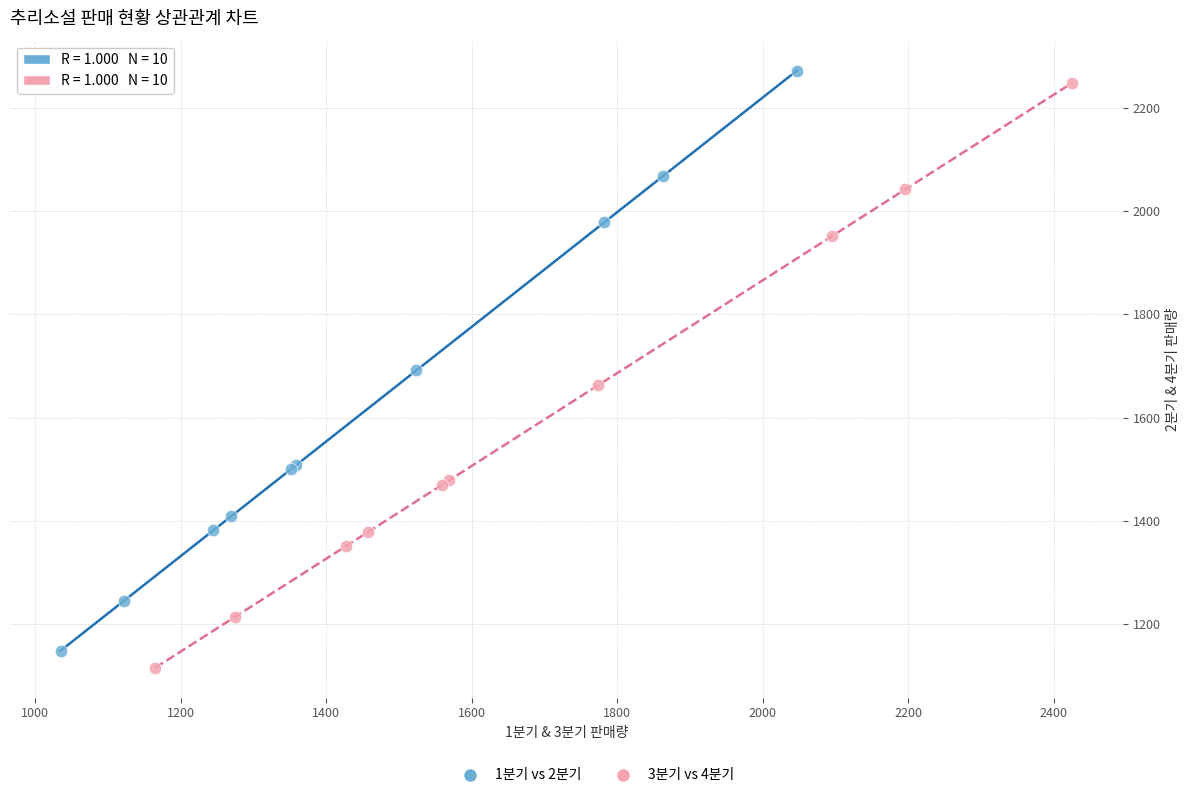

Which series has the largest Y range (max minus min)?

3분기 vs 4분기